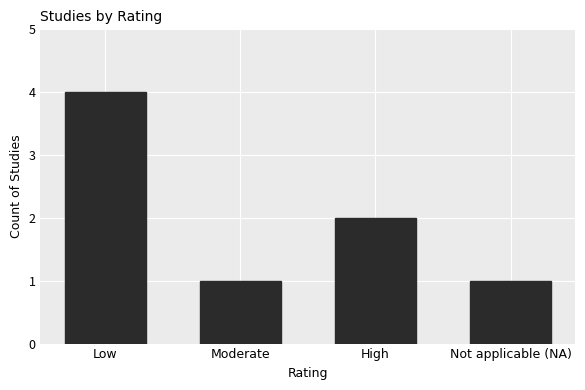

Does the chart contain any negative values?

No